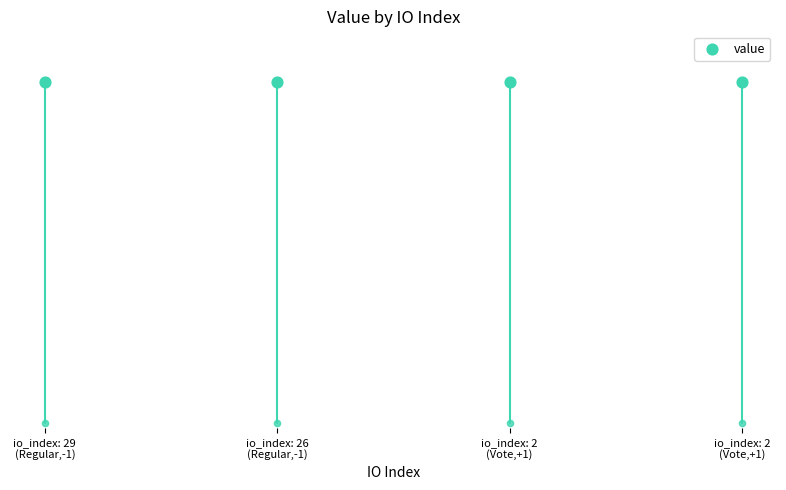

Approximately how many times larger is the value at io_index: 29
(Regular,-1) compared to io_index: 2
(Vote,+1)?

1.0